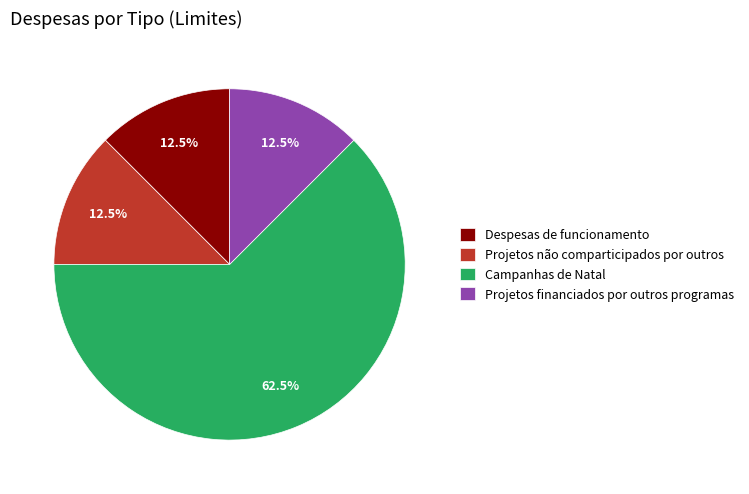

Which has a higher value, Despesas de funcionamento or Campanhas de Natal?

Campanhas de Natal